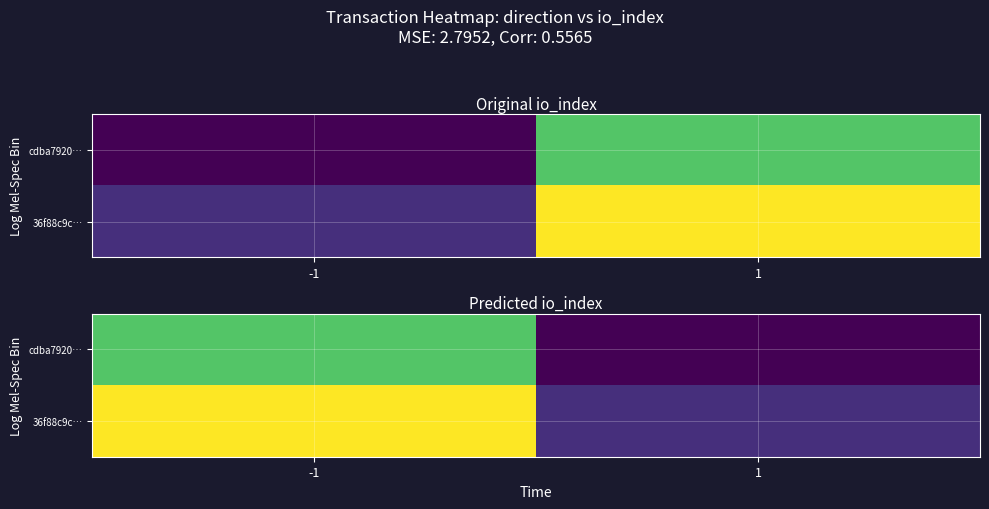

List the labels in order of 36f88c9c… value, smallest first.

1, -1